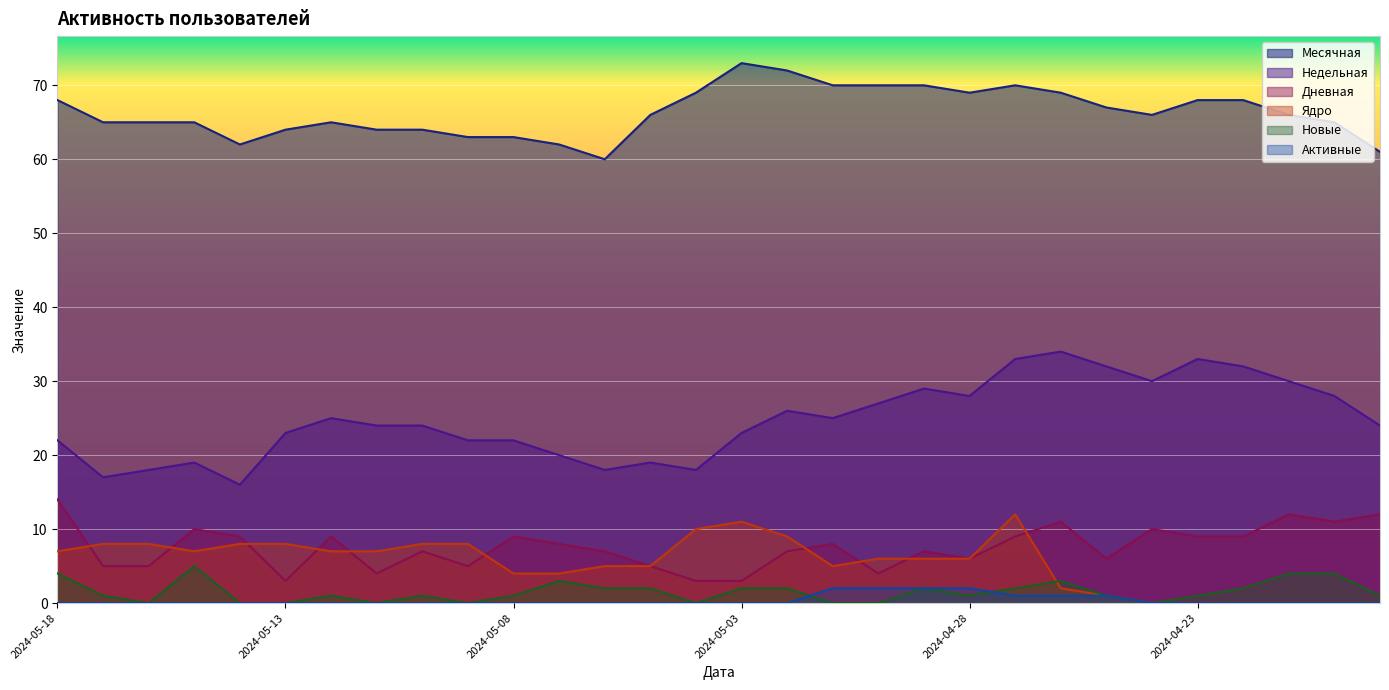

What is the label of the 22nd point from the right?

2024-05-10